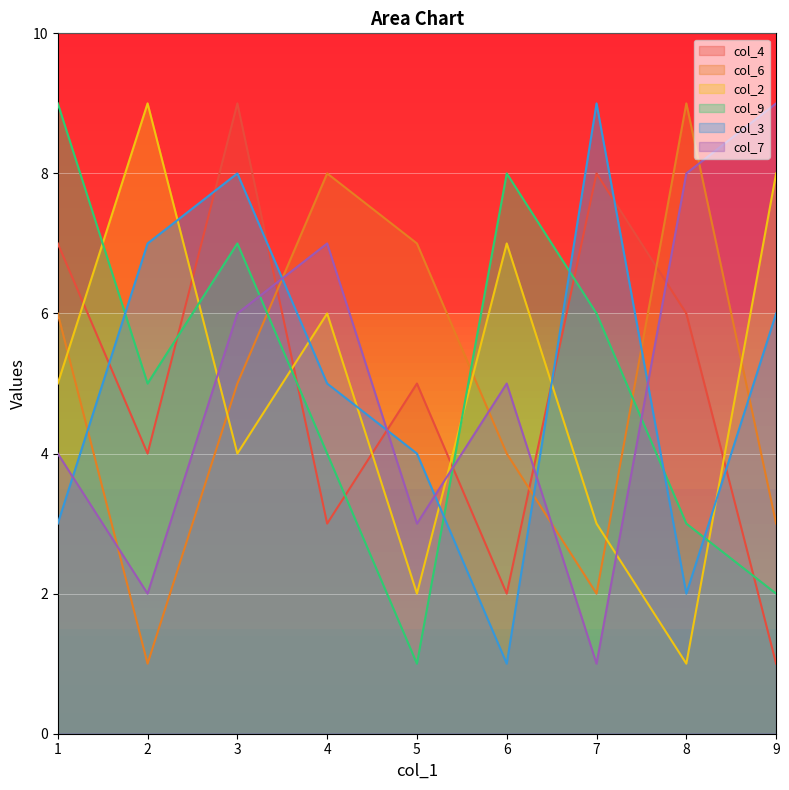

What is the highest value of the col_6 series?

9